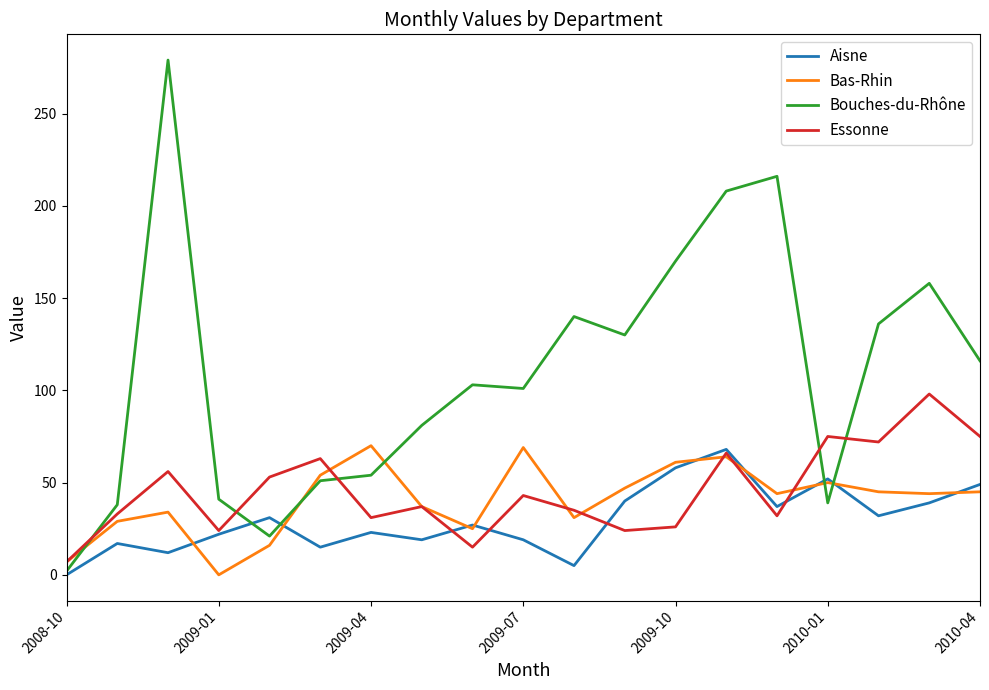

Which series has the largest total across all categories?

Bouches-du-Rhône